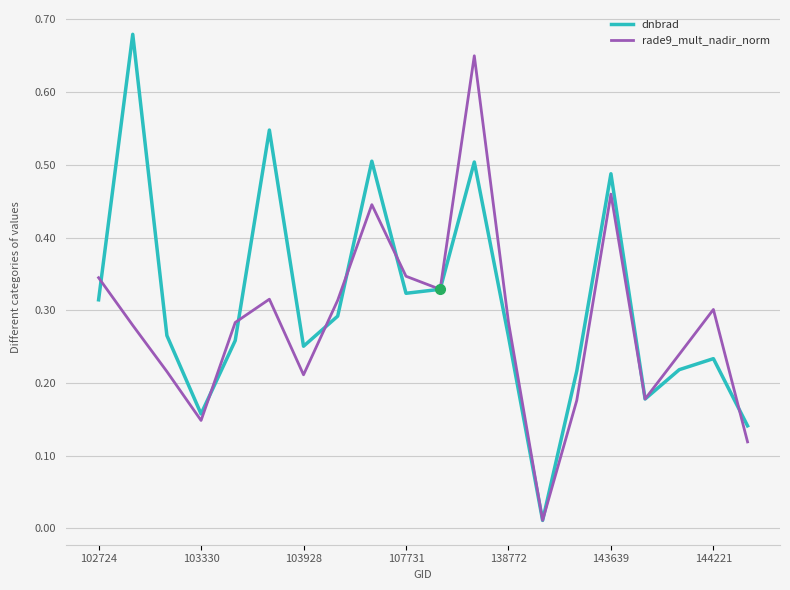

At which label does rade9_mult_nadir_norm reach its minimum?

13